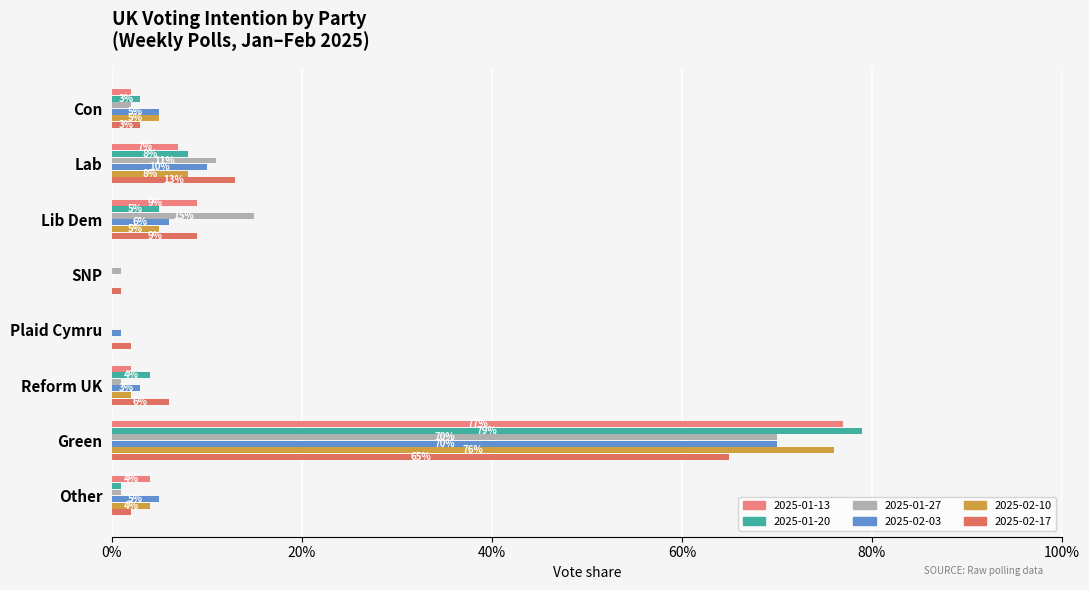

What is the difference between the maximum and minimum values in the 2025-02-17 series?

0.6